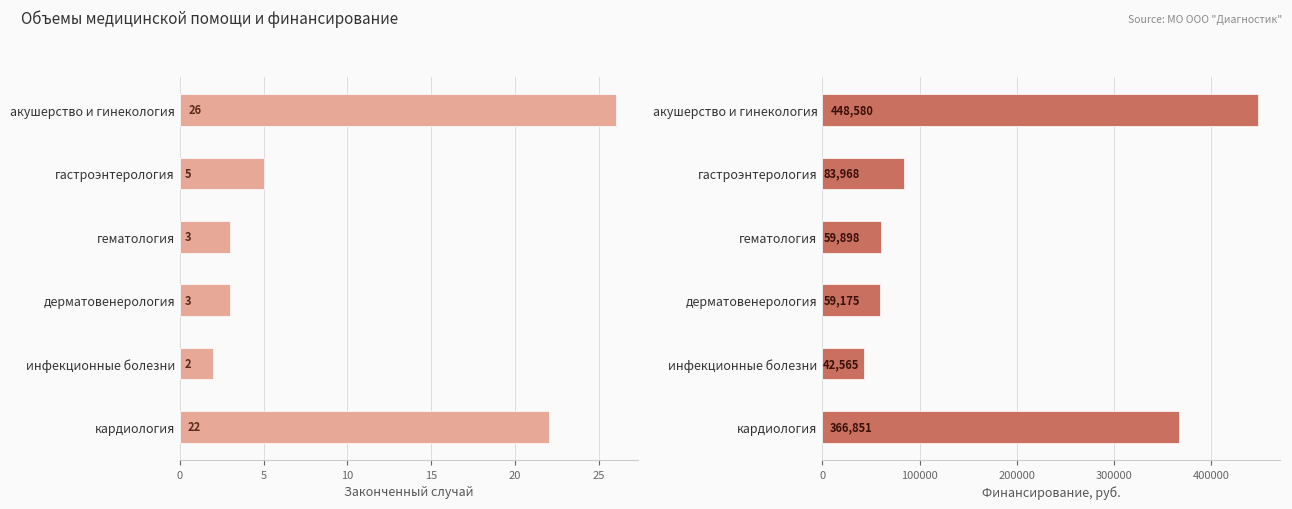

What is the difference between the maximum and minimum values in the Законченный случай series?

24